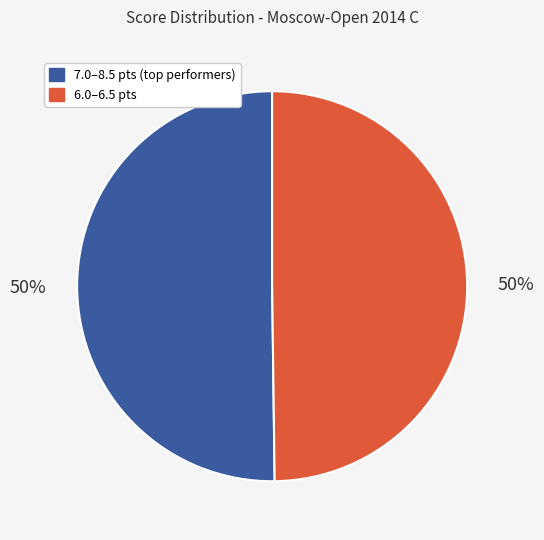

To the nearest percent, what is the average slice percentage?

50%